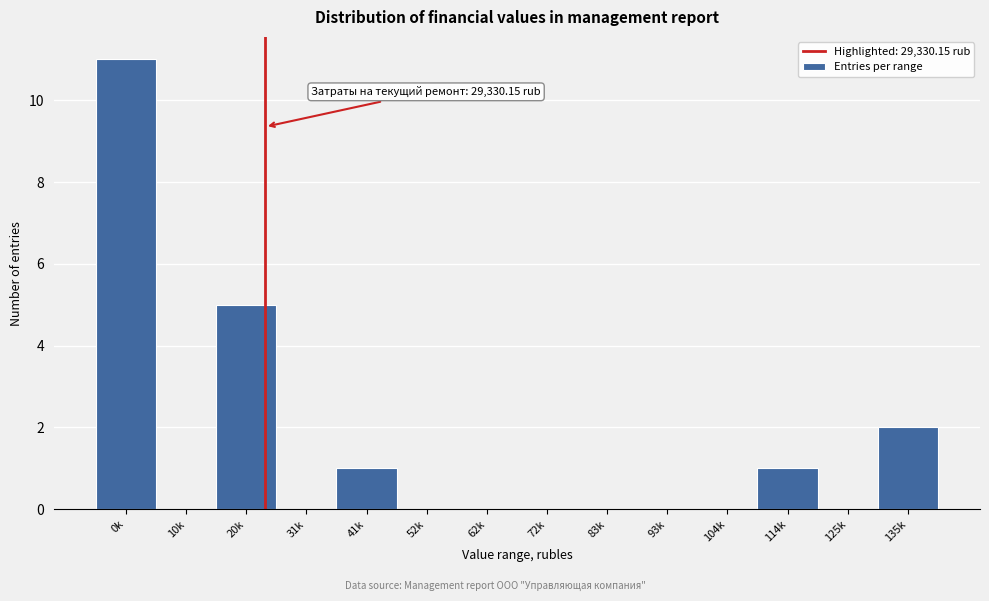

Reading left to right, list all the values displayed in this chart.

0k=11	10k=0	20k=5	31k=0	41k=1	52k=0	62k=0	72k=0	83k=0	93k=0	104k=0	114k=1	125k=0	135k=2